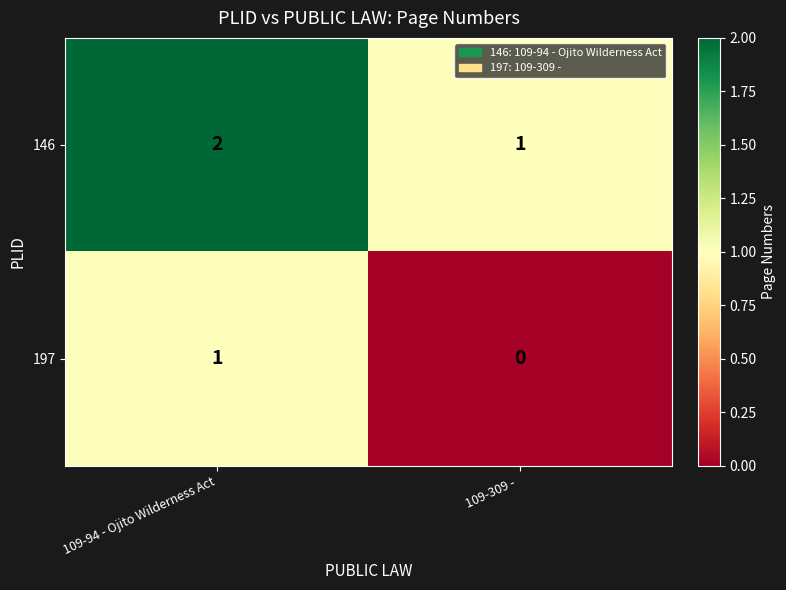

At which label is 146 closest to 1?

109-309 - 